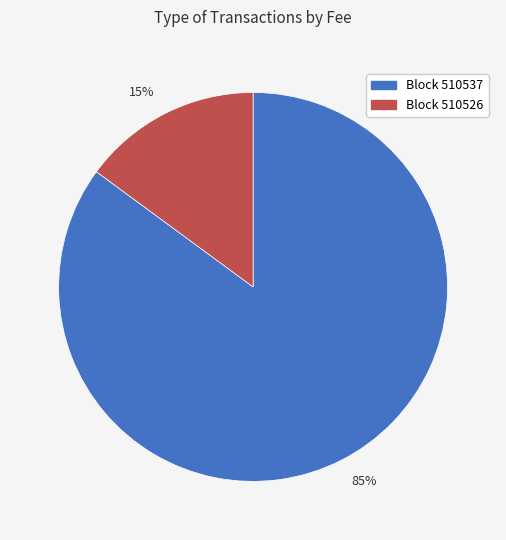

Do 85% and 15% together represent more than half of the pie?

Yes